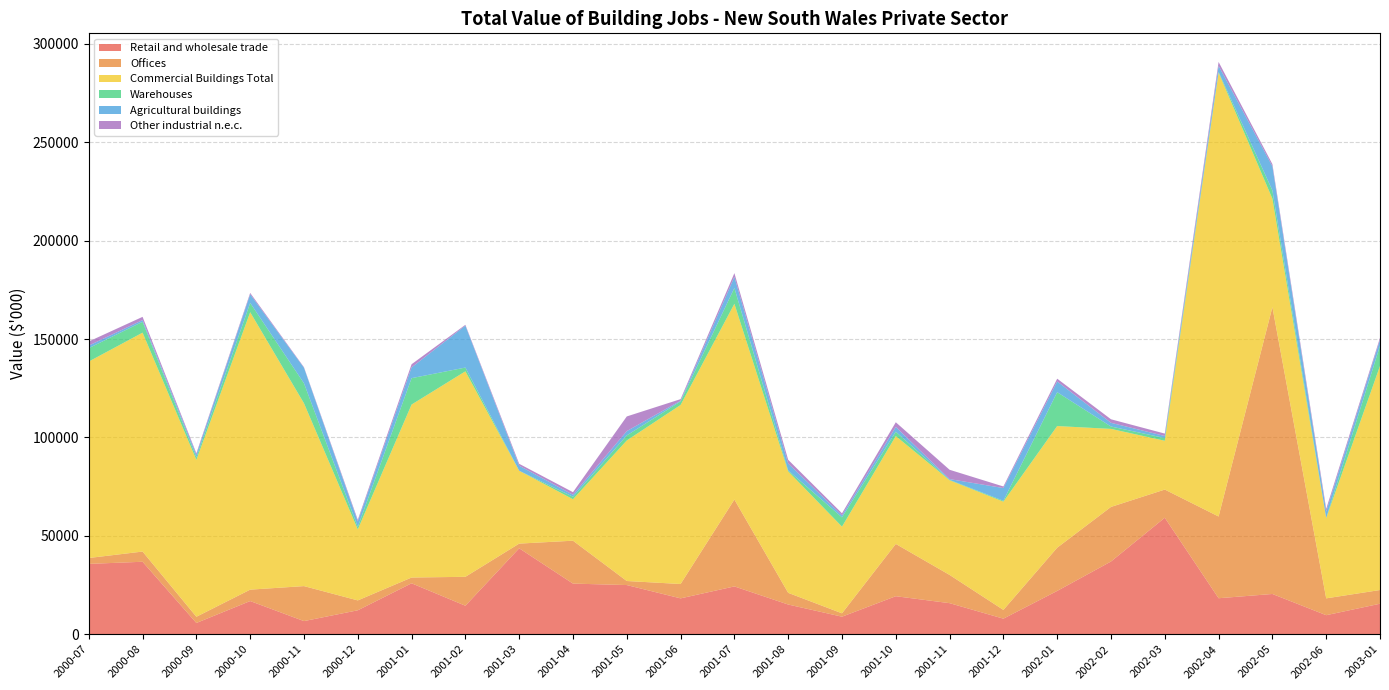

Reading left to right, what are all the values shown in this chart?

Retail and wholesale trade: 35746	36827	5718	16857	6670	12162	25880	14481	43675	25727	24987	18222	24299	15089	8908	19317	15783	7907	22006	36960	59209	18292	20453	9669	15495
Offices: 2991	5187	3152	5800	17782	5021	2934	14695	2375	21805	2056	7300	44158	5938	1717	26570	14354	4445	21974	27739	14314	41540	145786	8559	6967
Commercial Buildings Total: 99856	111263	79736	141008	92924	36102	87922	104444	37041	21077	71432	91001	99502	61742	44047	54828	48113	55027	61825	39664	24797	225597	55117	40788	113887
Warehouses: 6812	5518	1264	4728	10164	1258	13410	1916	0	1250	2570	1813	8034	477	4725	2207	186	460	17206	1200	1401	350	4215	60	10235
Agricultural buildings: 1304	874	1380	4400	7885	2815	5470	21326	2548	1015	2182	360	5660	3520	1000	2431	404	6453	5457	1890	1020	3112	12239	3260	3040
Other industrial n.e.c.: 2084	1640	711	685	280	790	1607	405	970	1322	7464	785	1884	1881	1065	2380	4737	804	1410	1791	1234	1977	1126	1380	1025